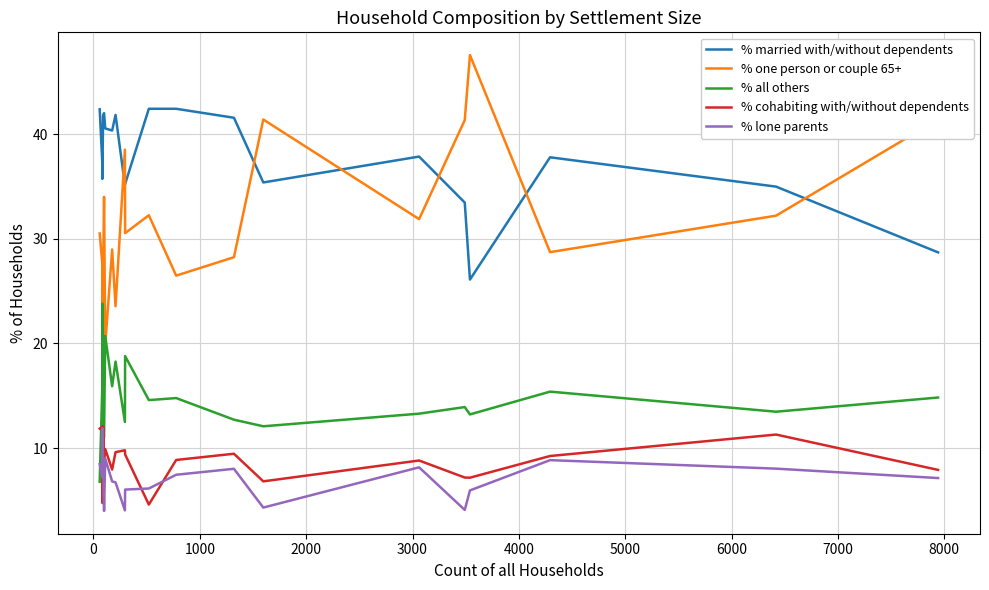

How many times do % lone parents and % all others cross each other?

1